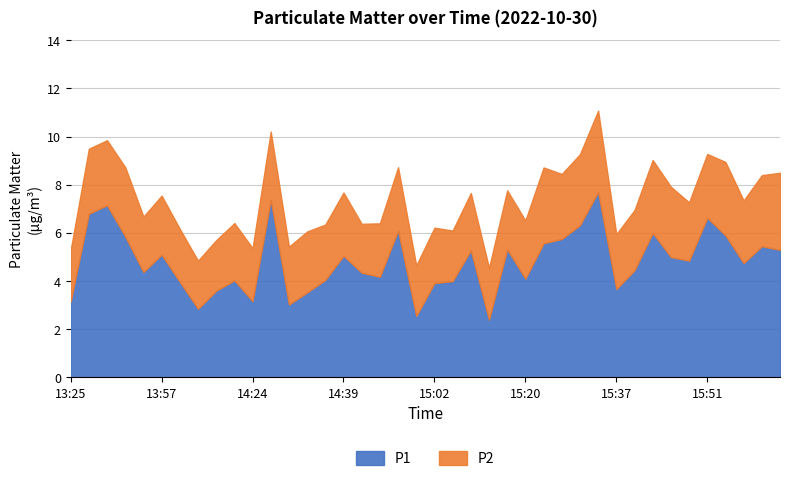

Which series has the largest range (max minus min)?

P1